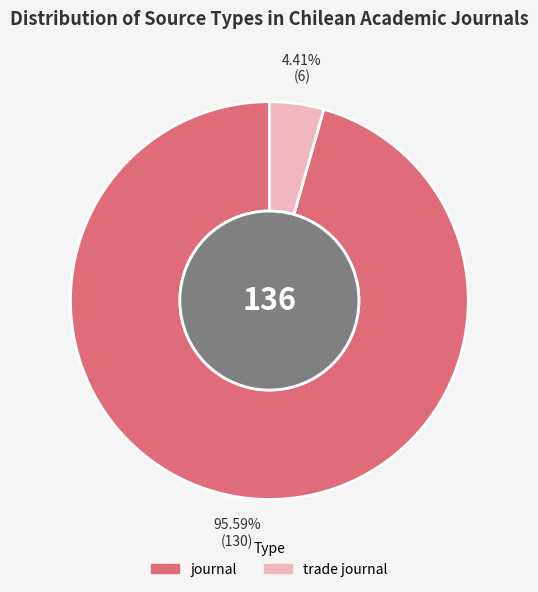

Does journal account for over 50% of the chart?

Yes